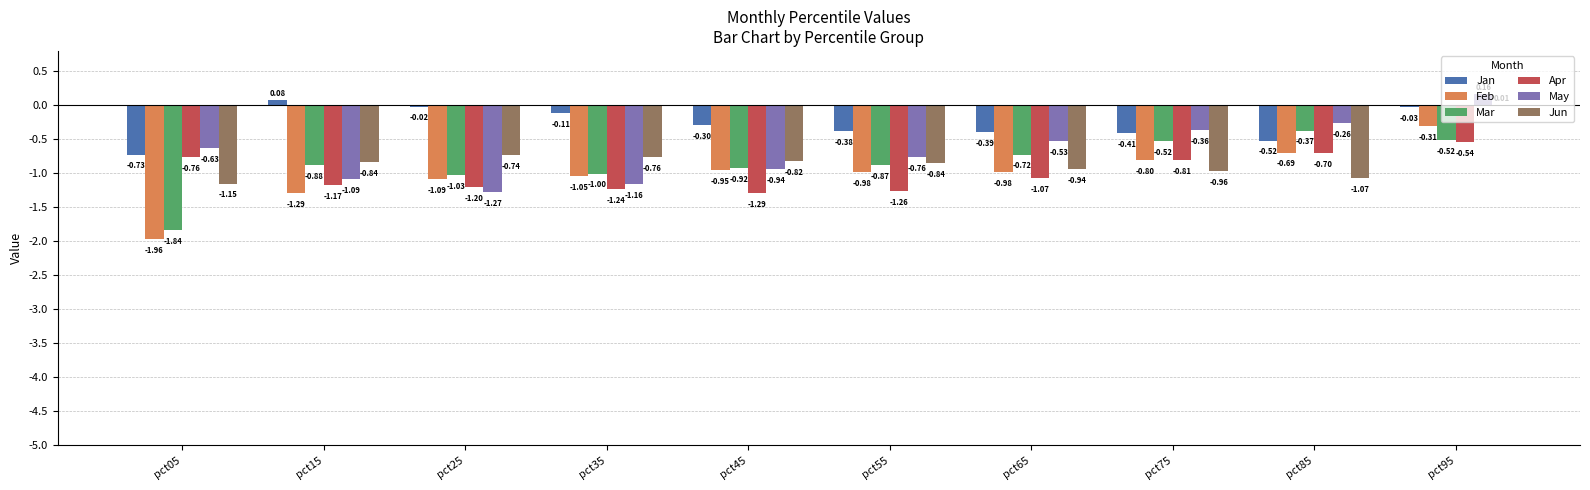

At which category is the sum across all series the highest?

pct95